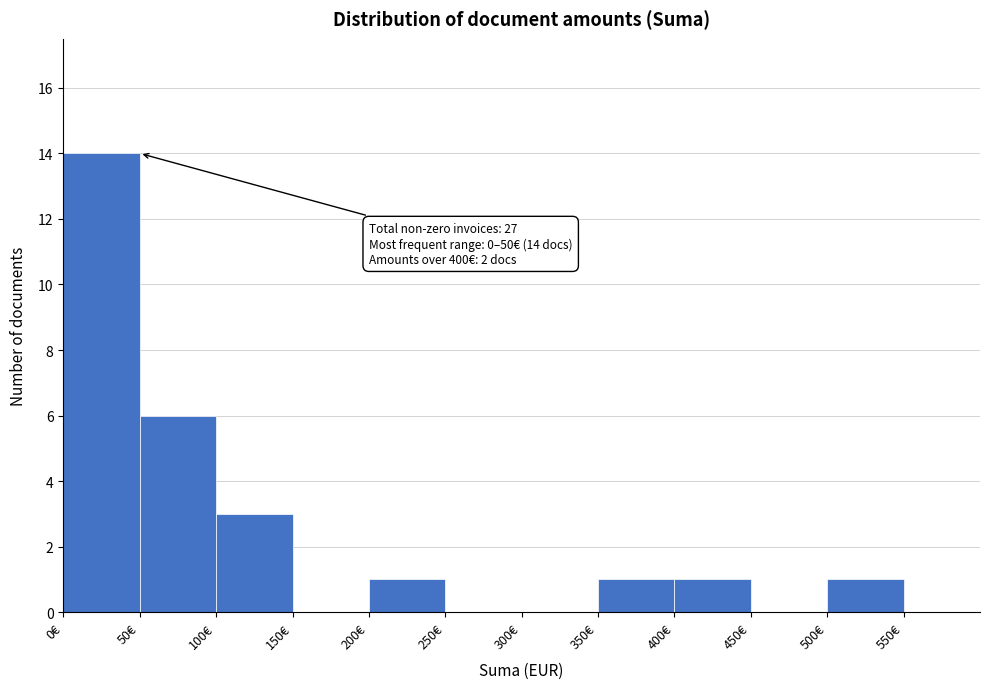

Over which range of the x-axis is the bar tallest?

0 to 50